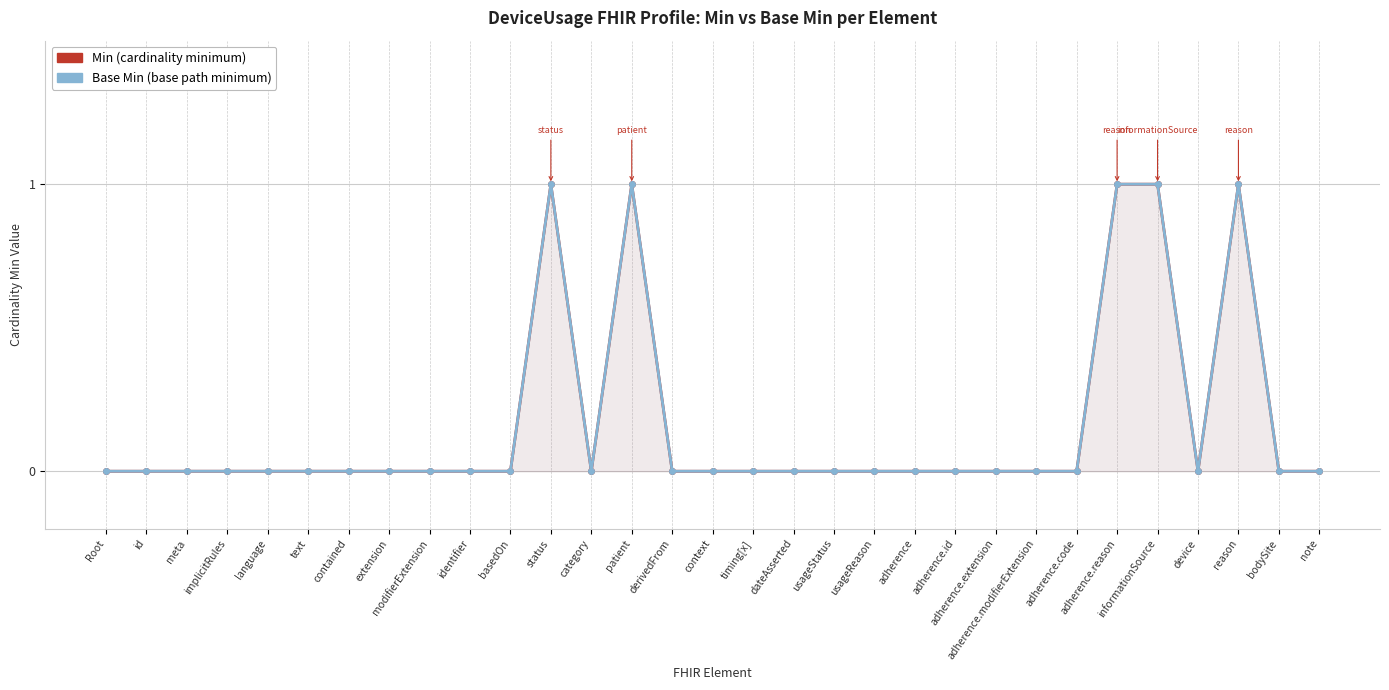

True or false: Base Min and Min cross at least once.

False